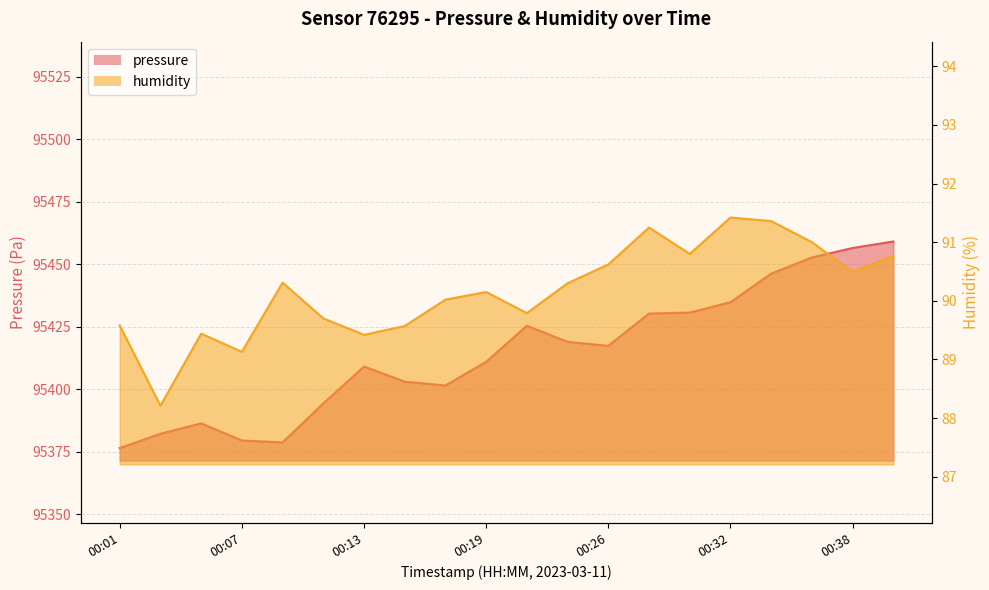

List the series in order of their peak value, highest first.

pressure, humidity